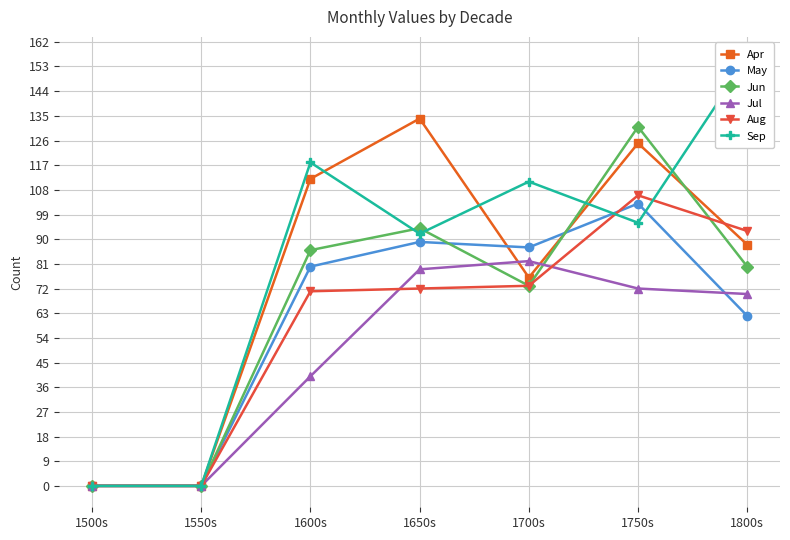

Which series has the largest total across all categories?

Sep